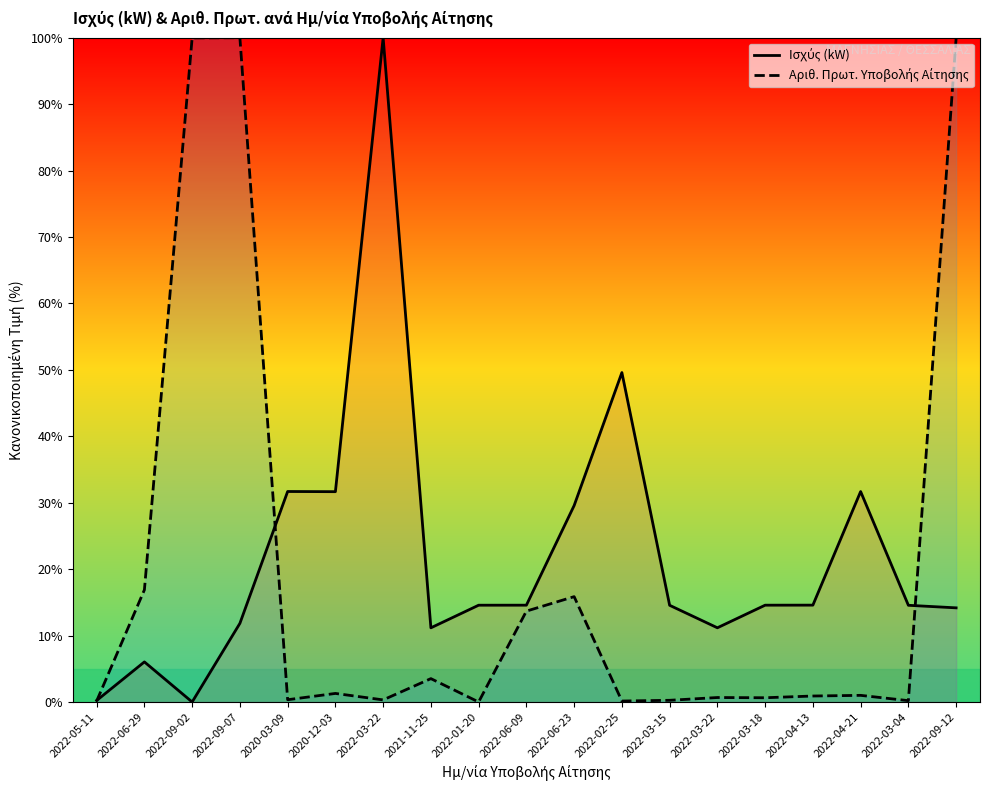

At which category does Ισχύς (kW) reach its first local peak?

2022-06-29